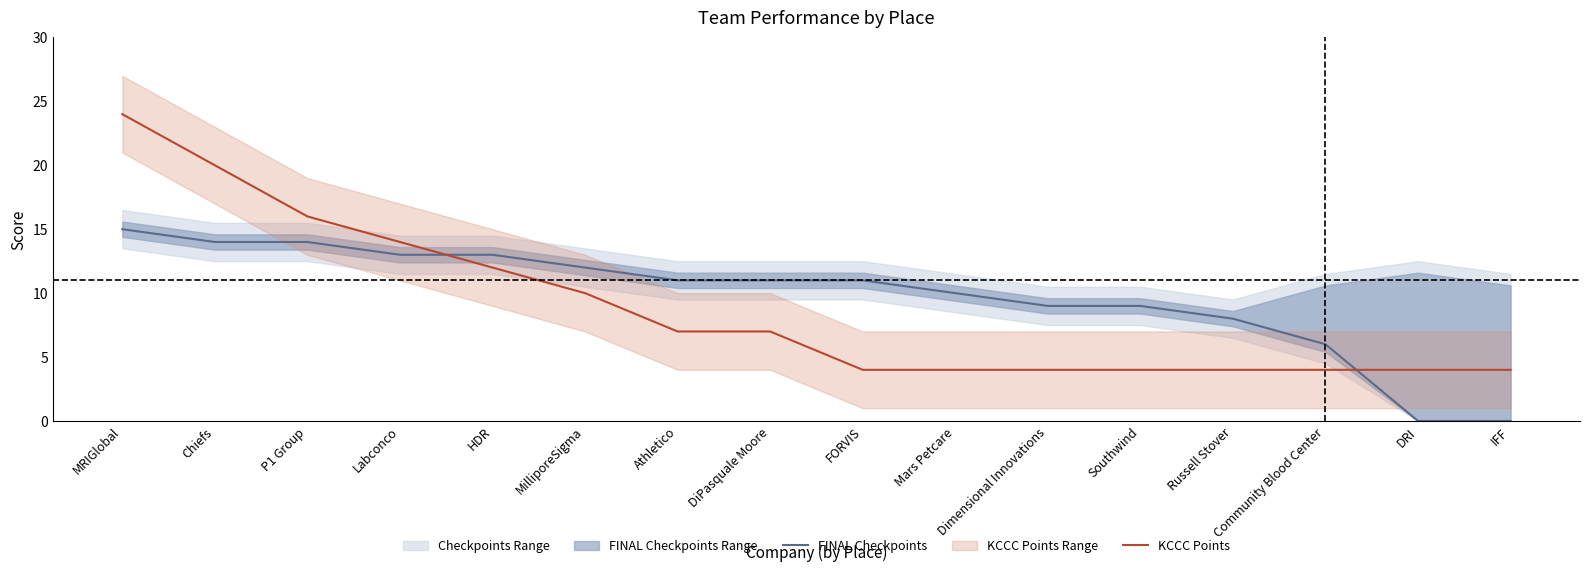

True or false: FINAL Checkpoints has more than 2 interior local peaks.

False